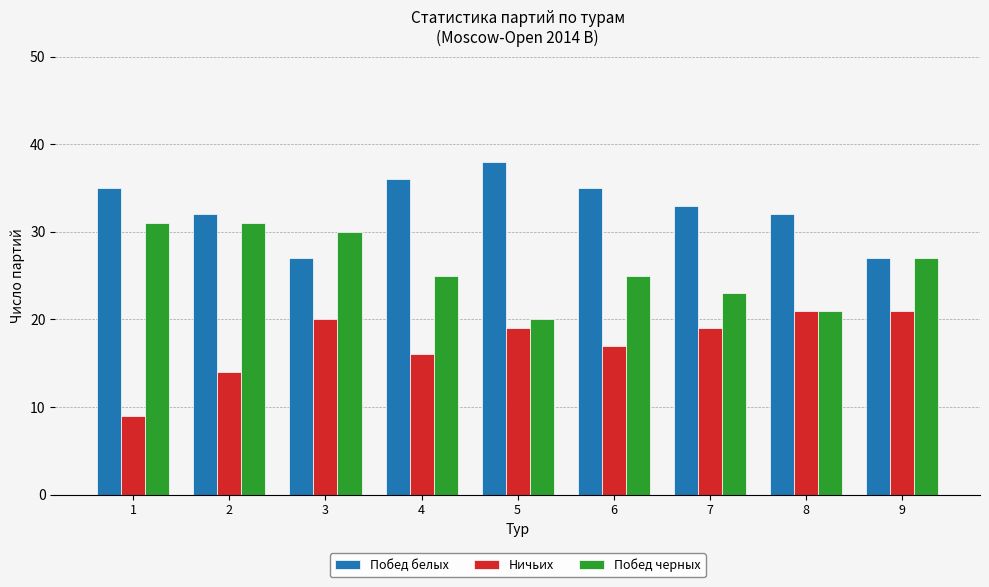

What is the sum of the Побед черных values at 4 and 6?

50